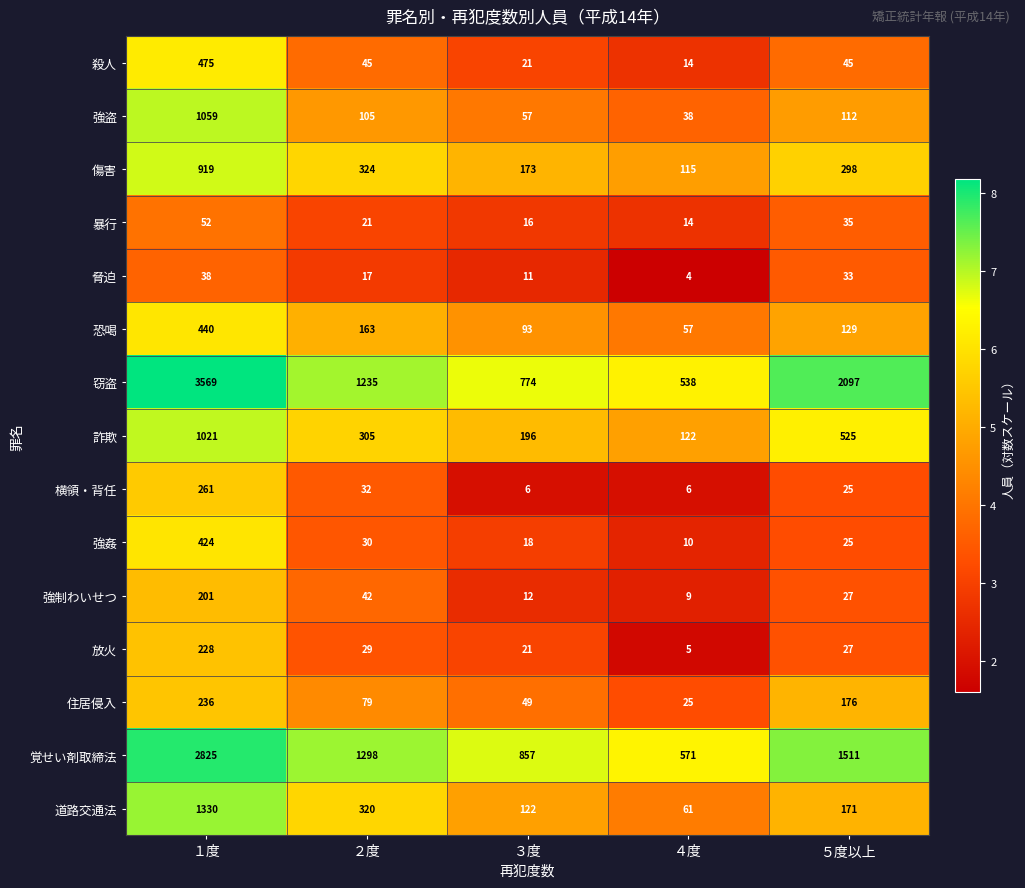

Which series has the largest total across all categories?

窃盗